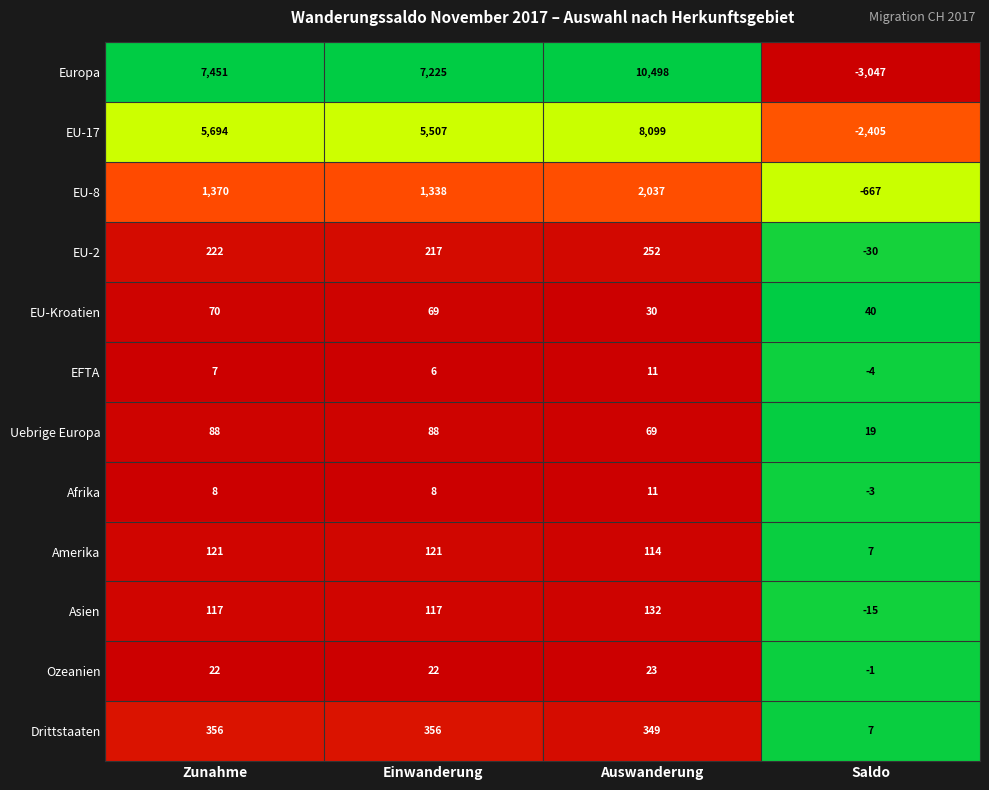

What is the average value of the EFTA series?

5